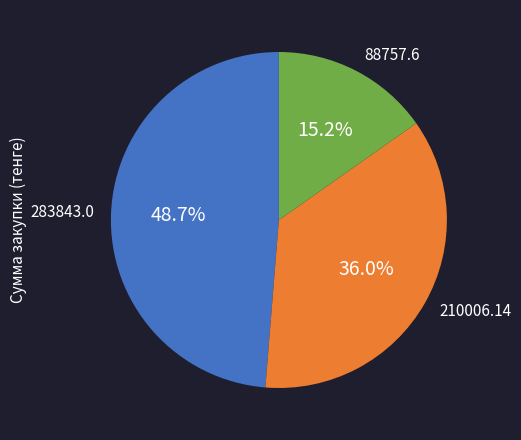

Is there a majority slice in this chart?

No